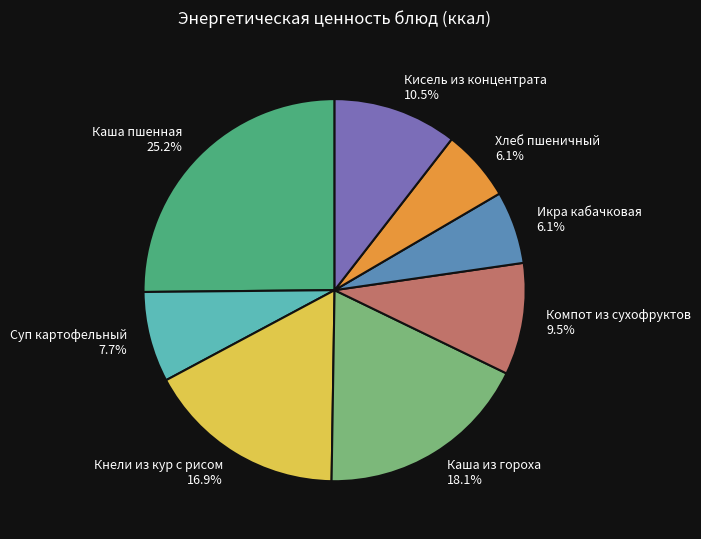

Is there a majority slice in this chart?

No